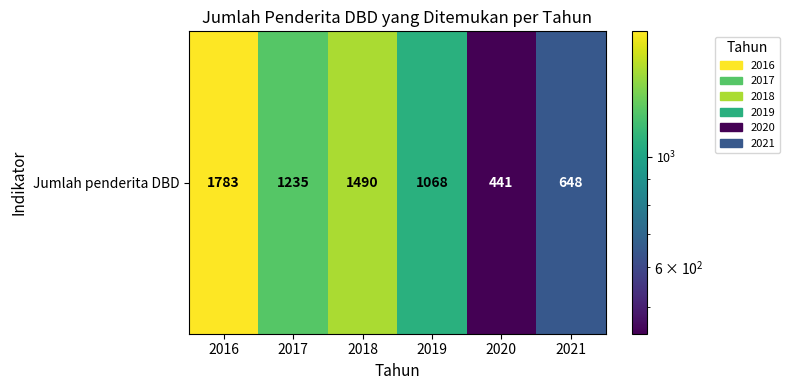

What is the change in value from 2016 to 2017?

-548